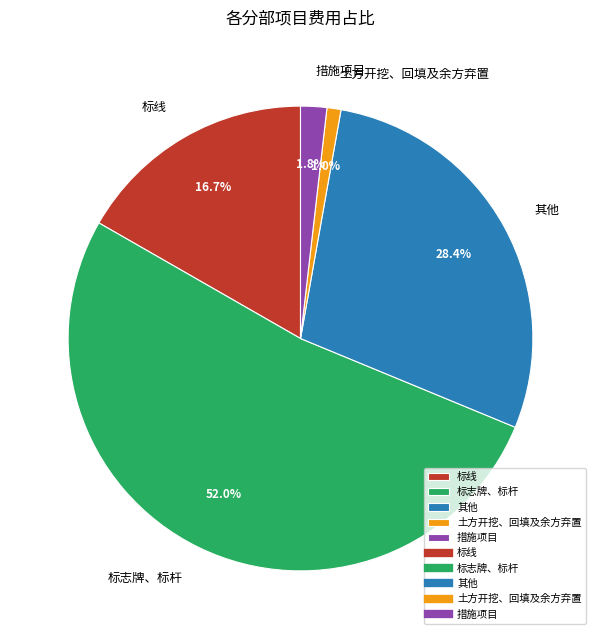

Between 标线 and 其他, which is larger?

其他